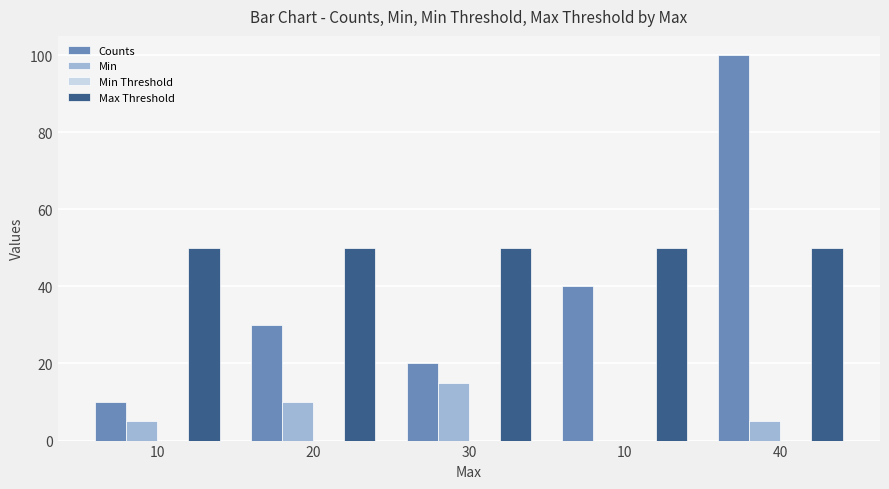

The Counts series shows 5 at 10. True or false?

False